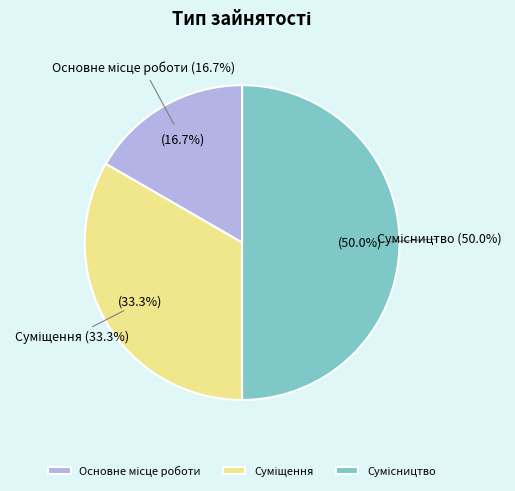

Between Основне місце роботи and Суміщення, which is larger?

Суміщення